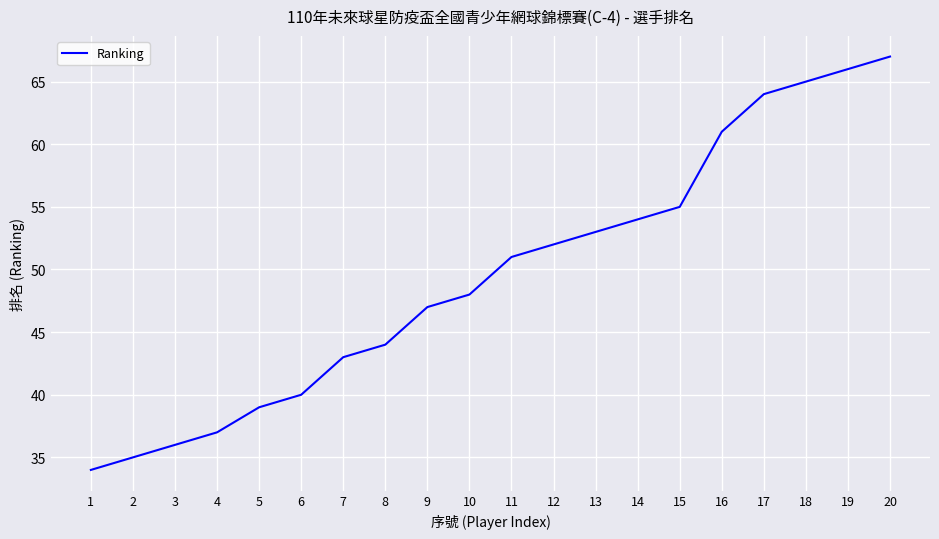

Reading left to right, transcribe all the data shown in this chart.

1=34	2=35	3=36	4=37	5=39	6=40	7=43	8=44	9=47	10=48	11=51	12=52	13=53	14=54	15=55	16=61	17=64	18=65	19=66	20=67